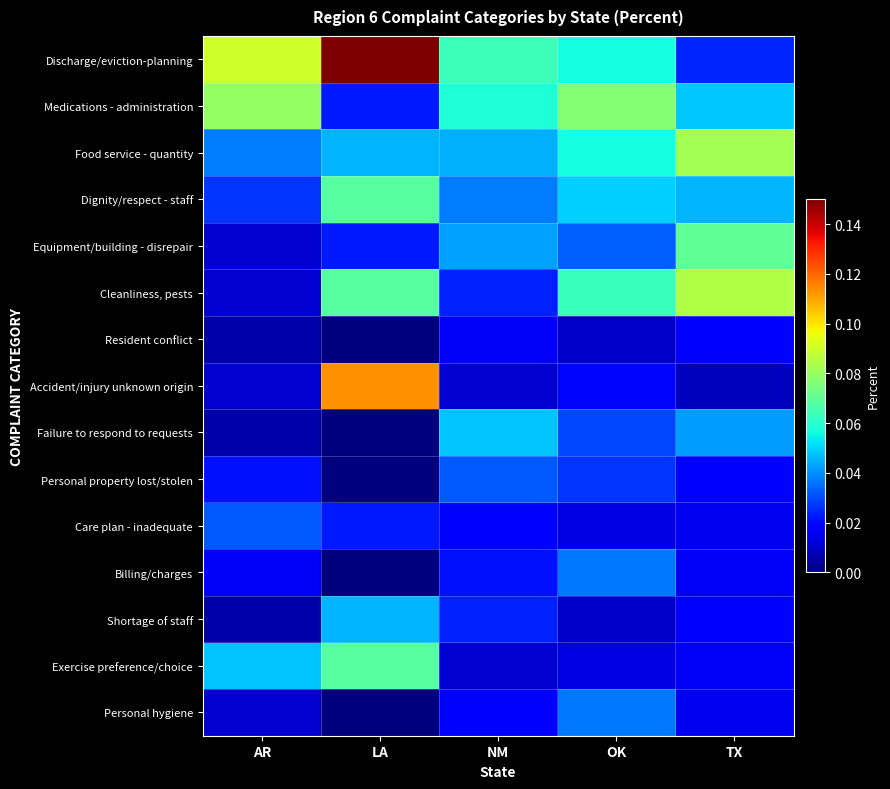

Reading left to right, extract all data points from this chart.

Discharge/eviction-planning: AR=0.1	LA=0.4	NM=0.1	OK=0.1	TX=0.0
Medications - administration: AR=0.1	LA=0.0	NM=0.1	OK=0.1	TX=0.0
Food service - quantity: AR=0.0	LA=0.0	NM=0.0	OK=0.1	TX=0.1
Dignity/respect - staff: AR=0.0	LA=0.1	NM=0.0	OK=0.0	TX=0.0
Equipment/building - disrepair: AR=0.0	LA=0.0	NM=0.0	OK=0.0	TX=0.1
Cleanliness, pests: AR=0.0	LA=0.1	NM=0.0	OK=0.1	TX=0.1
Resident conflict: AR=0.0	LA=0.0	NM=0.0	OK=0.0	TX=0.0
Accident/injury unknown origin: AR=0.0	LA=0.1	NM=0.0	OK=0.0	TX=0.0
Failure to respond to requests: AR=0.0	LA=0.0	NM=0.0	OK=0.0	TX=0.0
Personal property lost/stolen: AR=0.0	LA=0.0	NM=0.0	OK=0.0	TX=0.0
Care plan - inadequate: AR=0.0	LA=0.0	NM=0.0	OK=0.0	TX=0.0
Billing/charges: AR=0.0	LA=0.0	NM=0.0	OK=0.0	TX=0.0
Shortage of staff: AR=0.0	LA=0.0	NM=0.0	OK=0.0	TX=0.0
Exercise preference/choice: AR=0.0	LA=0.1	NM=0.0	OK=0.0	TX=0.0
Personal hygiene: AR=0.0	LA=0.0	NM=0.0	OK=0.0	TX=0.0